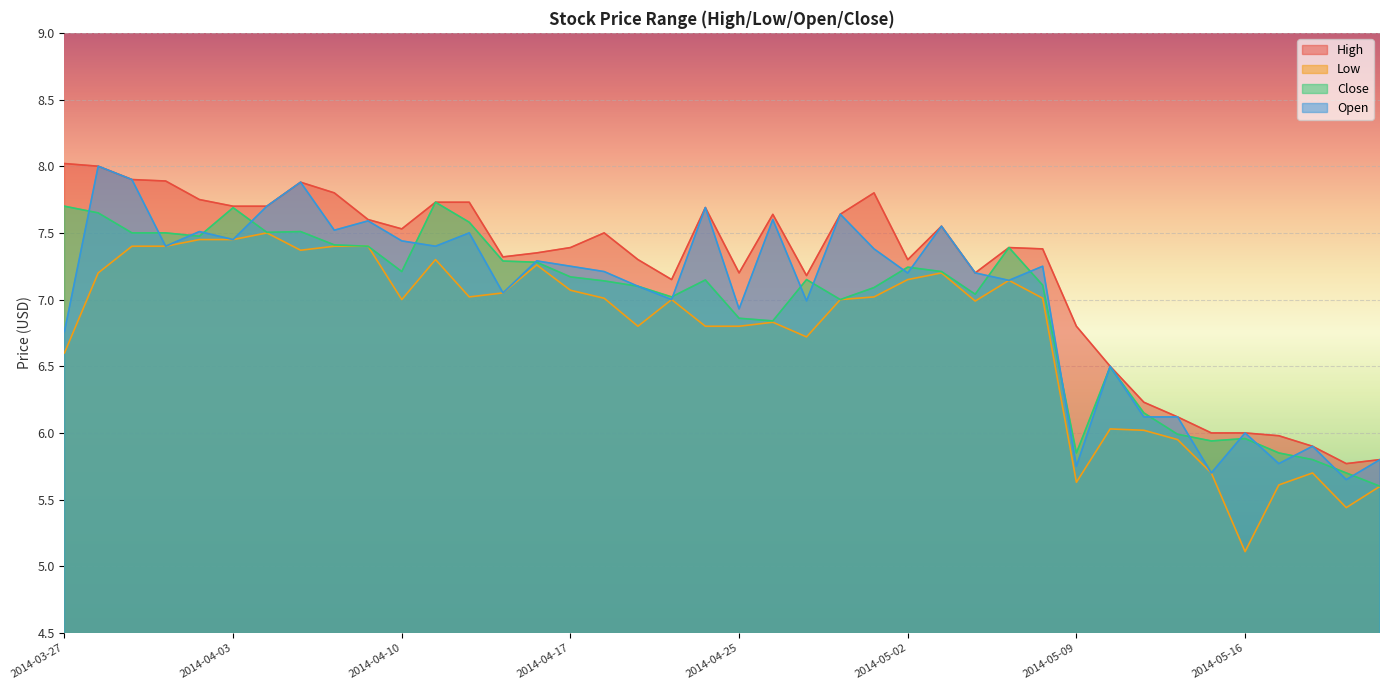

Rank the series at 2014-05-12 from lowest to highest value.

Low, Close, High, Open